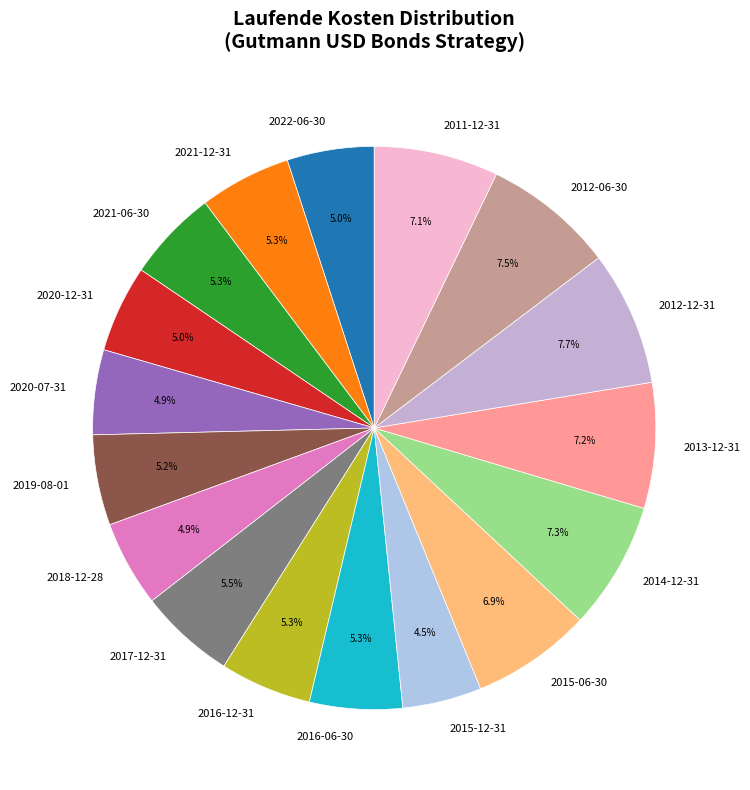

To the nearest percent, what percentage of the pie is 2016-12-31?

5%